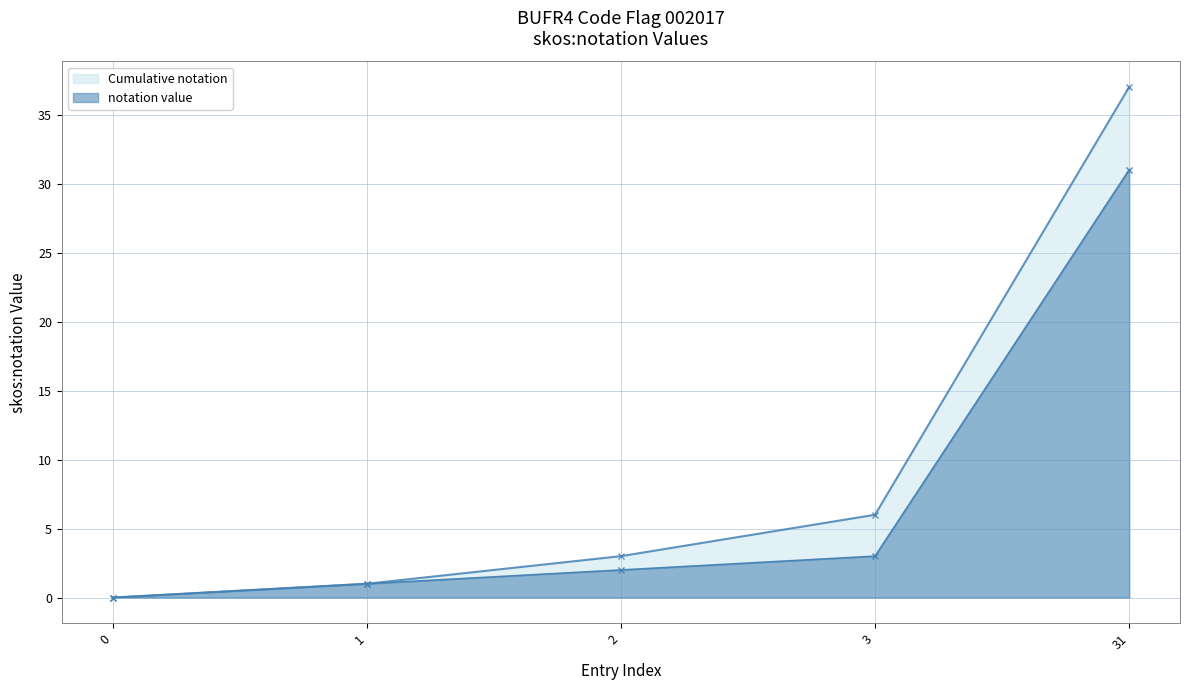

True or false: Cumulative notation has more than 2 points higher than both neighbors.

False